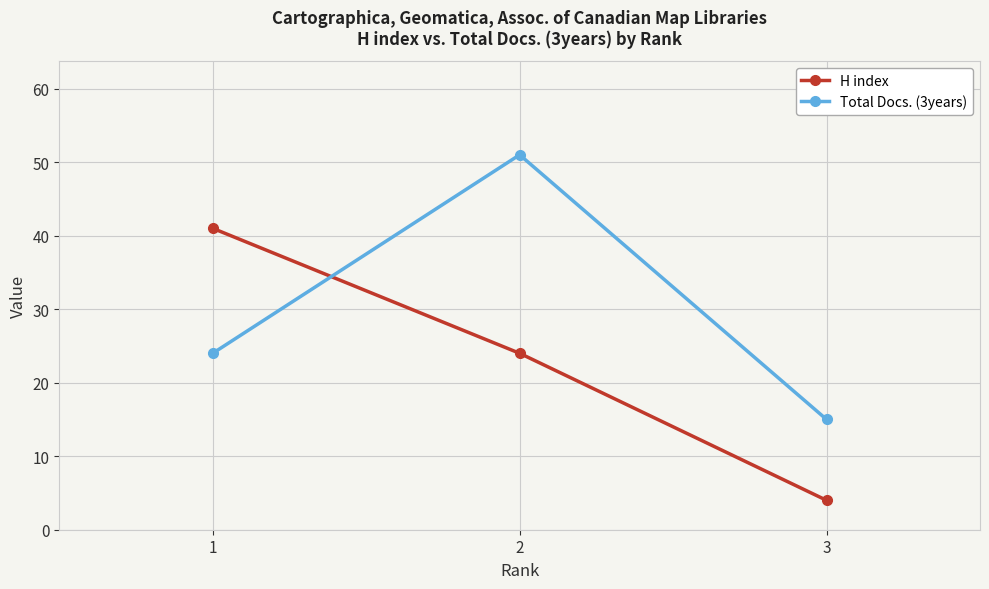

What is the difference between the highest and lowest values at 1?

17